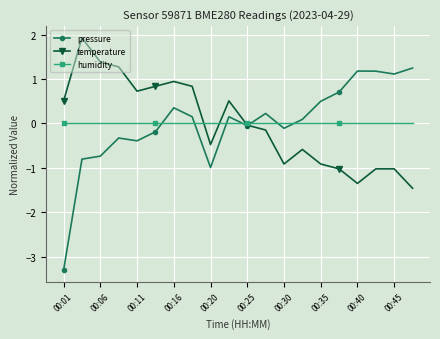

List the series in order of their peak value, lowest first.

humidity, pressure, temperature